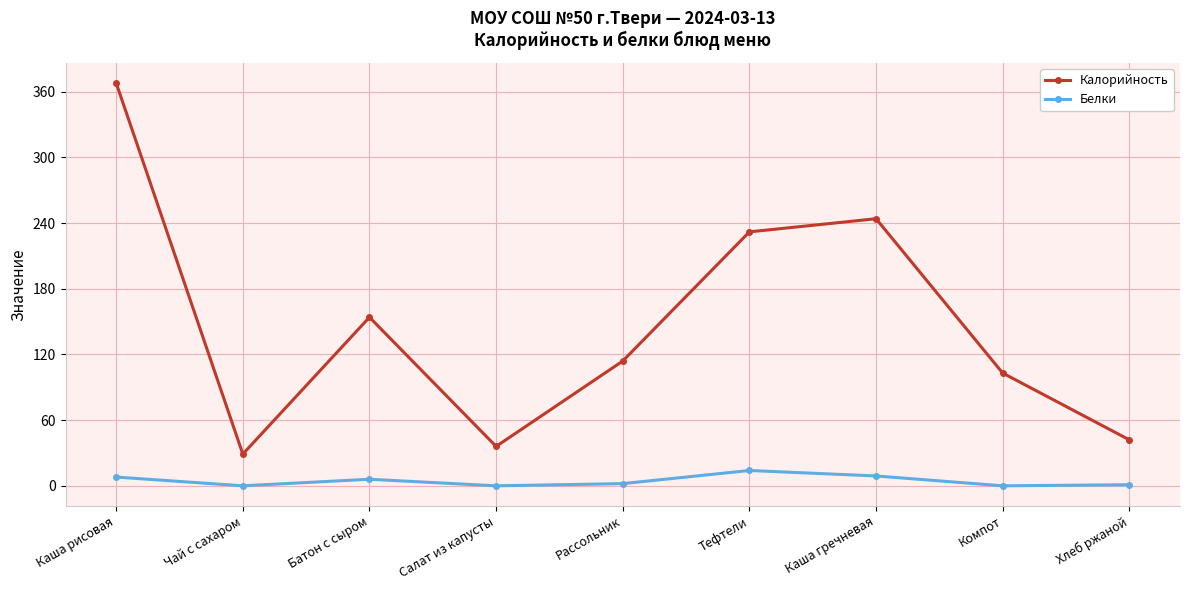

True or false: Калорийность and Белки intersect in this chart.

False